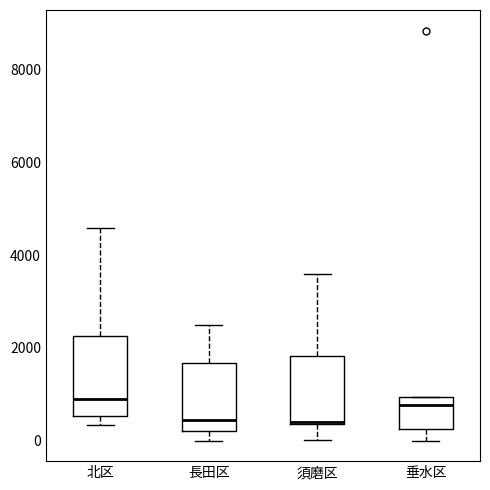

Reading left to right, read every box against the y-axis: the position of its median line, the range the box covers, and the ends of its whiskers. The values are not printed on the chart, so give them approximately, as read against the axis.

北区: median 800, box 600 to 2200, whiskers 400 to 4600
長田区: median 400, box 200 to 1600, whiskers 0 to 2600
須磨区: median 400, box 400 to 1800, whiskers 0 to 3600
垂水区: median 800, box 200 to 1000, whiskers 0 to 1000